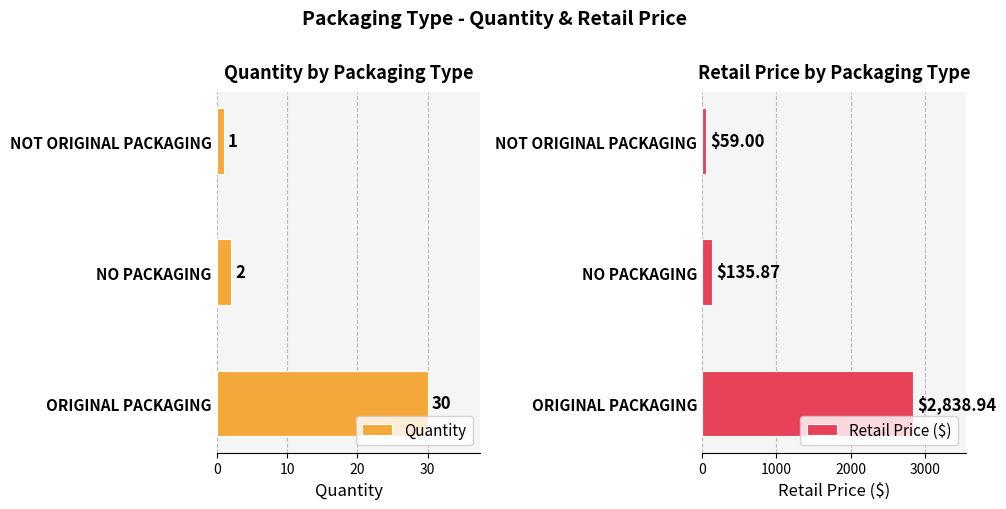

What is the value of the Retail Price ($) bar at the 1st from the left?

2838.9